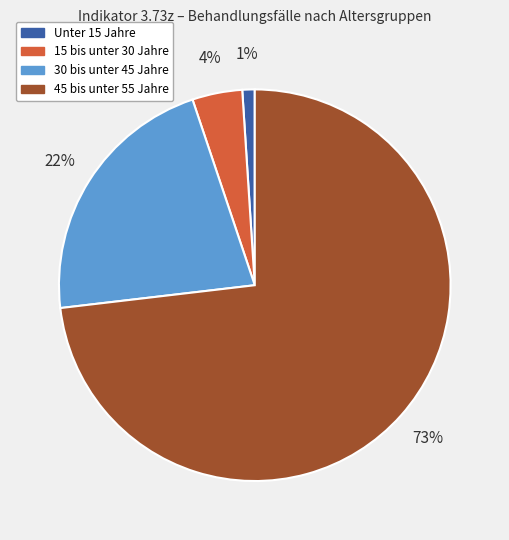

To the nearest percent, what is the average slice percentage?

25%